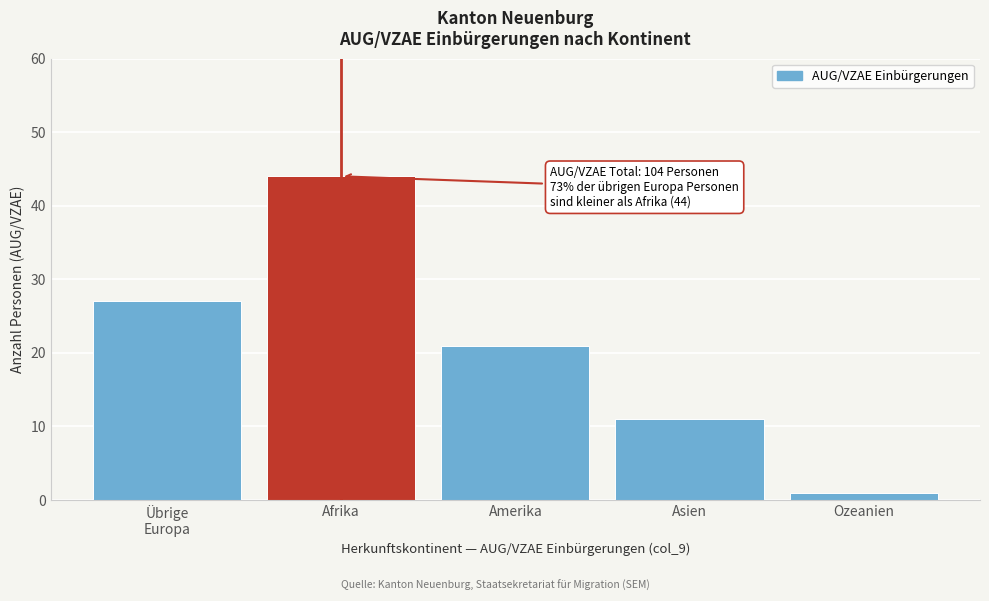

Reading left to right, transcribe all the data shown in this chart.

27	44	21	11	1